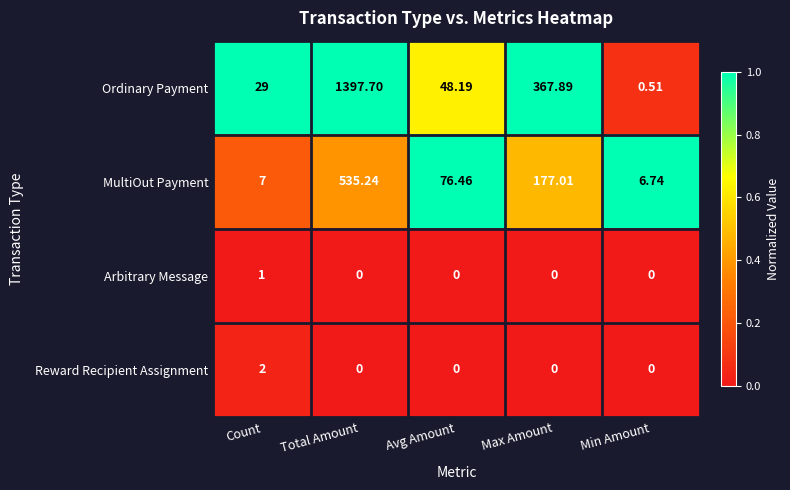

Which series changed the most between Count and Max Amount?

Ordinary Payment